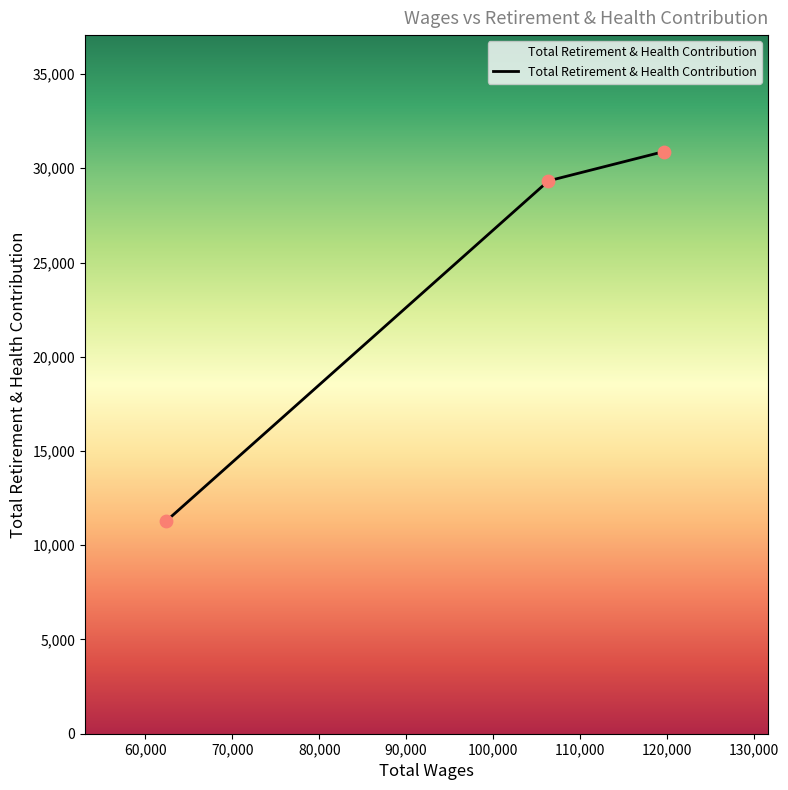

What is the maximum value shown in the chart?

30888